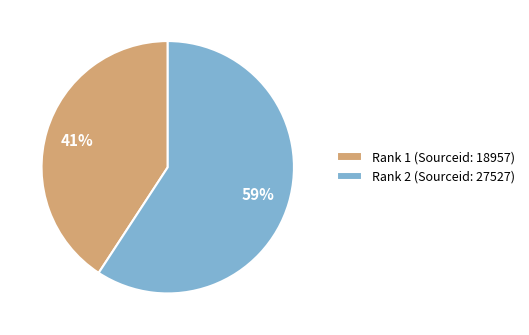

What is the largest slice in the pie chart?

Rank 2 (Sourceid: 27527)